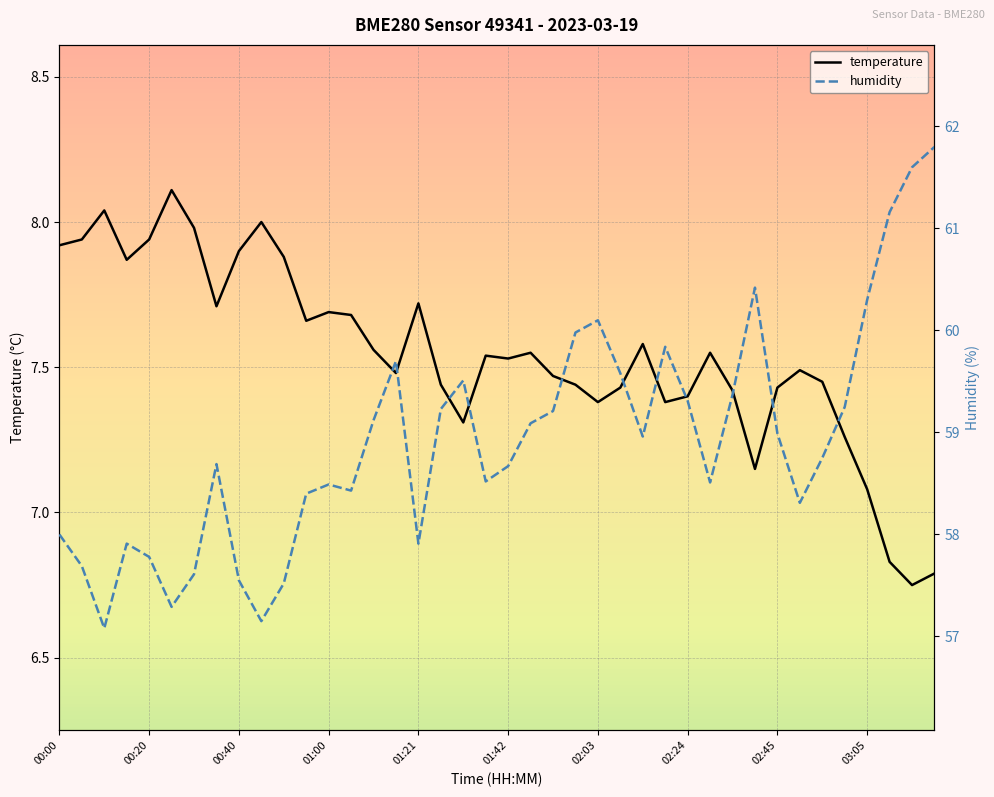

What is the highest value of the temperature series?

8.1